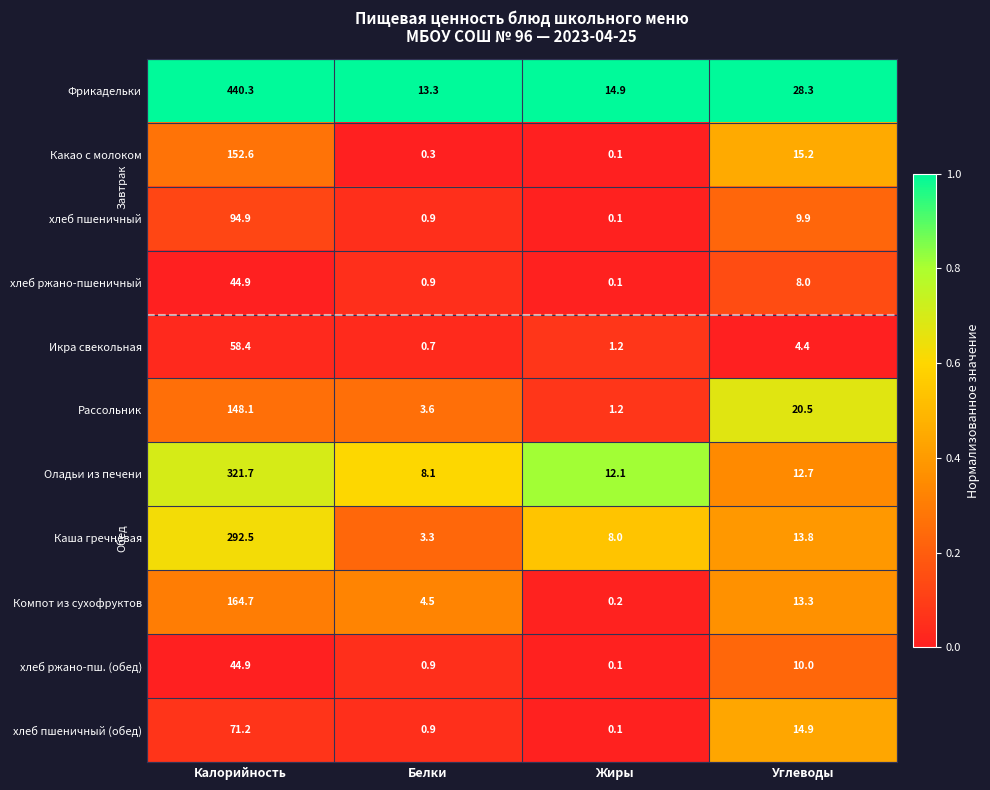

Where is хлеб пшеничный (обед) nearest to the value 35?

Углеводы